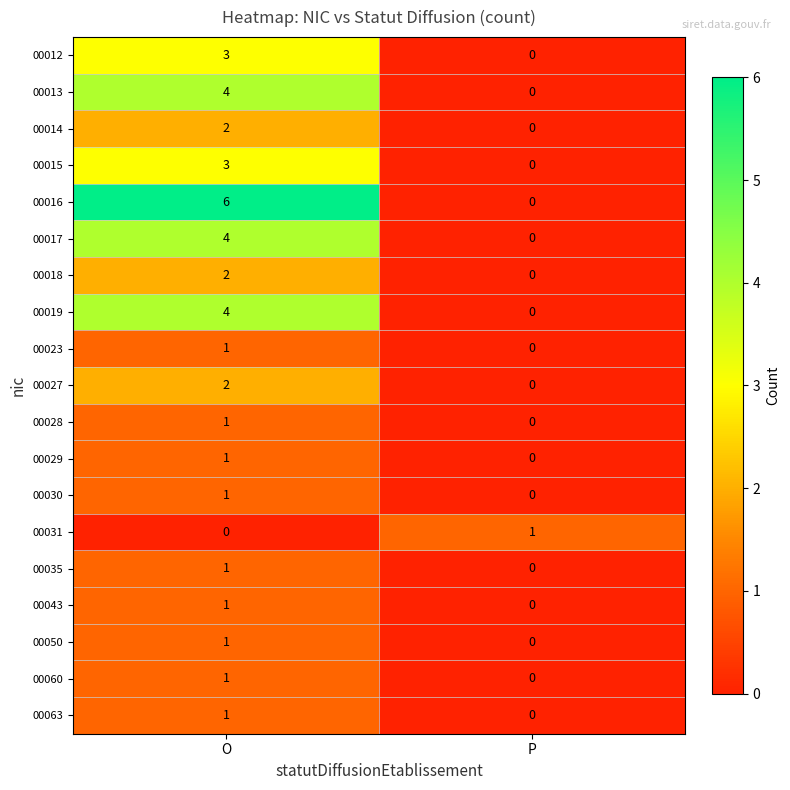

Which series has the largest total across all categories?

00016